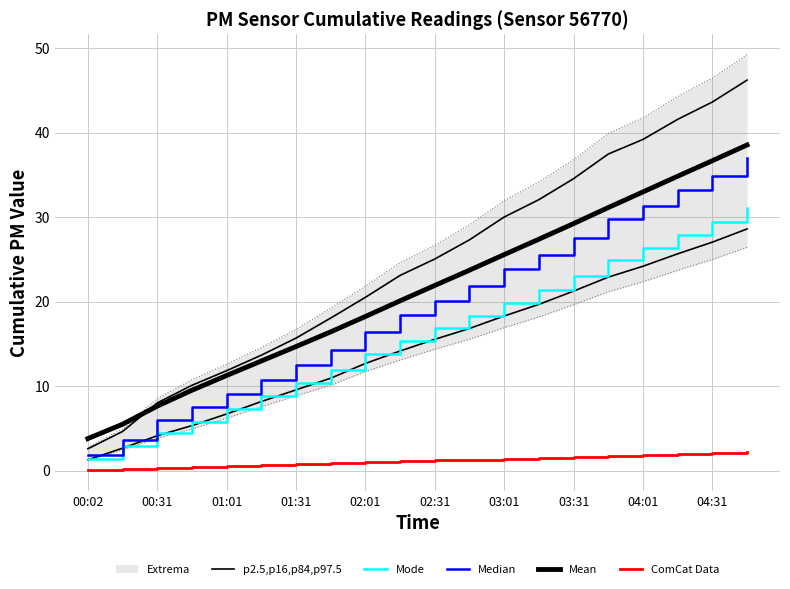

Reading left to right, extract all data points from this chart.

p2.5,p16,p84,p97.5: 1.3	2.7	4.1	5.3	6.7	8.2	9.6	10.9	12.7	14.2	15.5	16.8	18.3	19.7	21.3	22.9	24.2	25.7	27.0	28.6
Mode: 1.4	2.9	4.5	5.8	7.3	8.9	10.4	11.9	13.8	15.4	16.9	18.3	19.9	21.4	23.1	24.9	26.3	27.9	29.4	31.1
Median: 1.9	3.6	6.0	7.6	9.1	10.8	12.5	14.3	16.4	18.4	20.0	21.8	23.8	25.5	27.5	29.8	31.3	33.2	34.9	36.9
Mean: 3.8	5.5	7.6	9.5	11.3	13.0	14.7	16.4	18.3	20.1	21.9	23.7	25.6	27.4	29.2	31.1	33.0	34.8	36.7	38.5
ComCat Data: 0.1	0.2	0.3	0.4	0.5	0.6	0.7	0.9	1.0	1.1	1.2	1.3	1.4	1.5	1.7	1.8	1.9	2.0	2.1	2.2